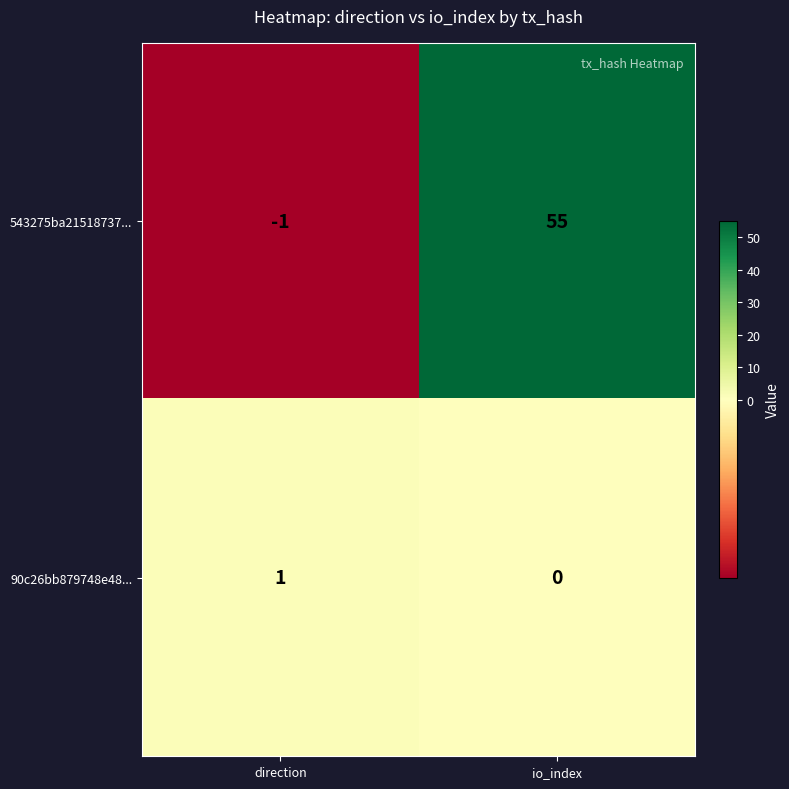

Reading right to left, transcribe all the data shown in this chart.

543275ba21518737...: io_index=55	direction=-1
90c26bb879748e48...: io_index=0	direction=1